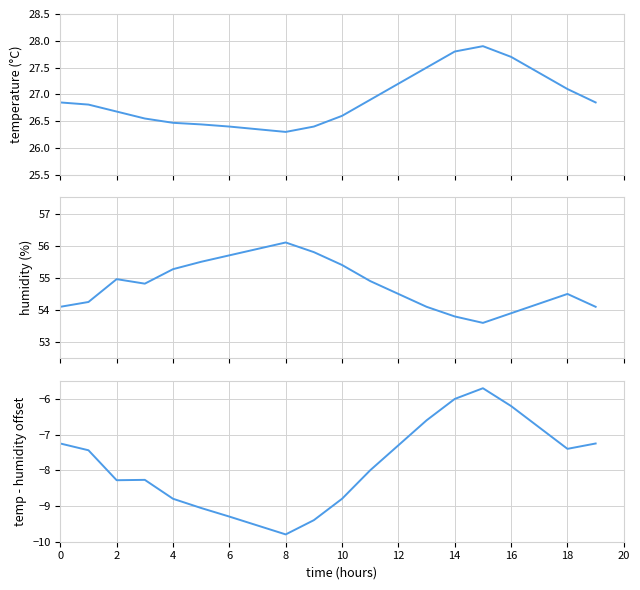

How many categories are shown in the chart?

20